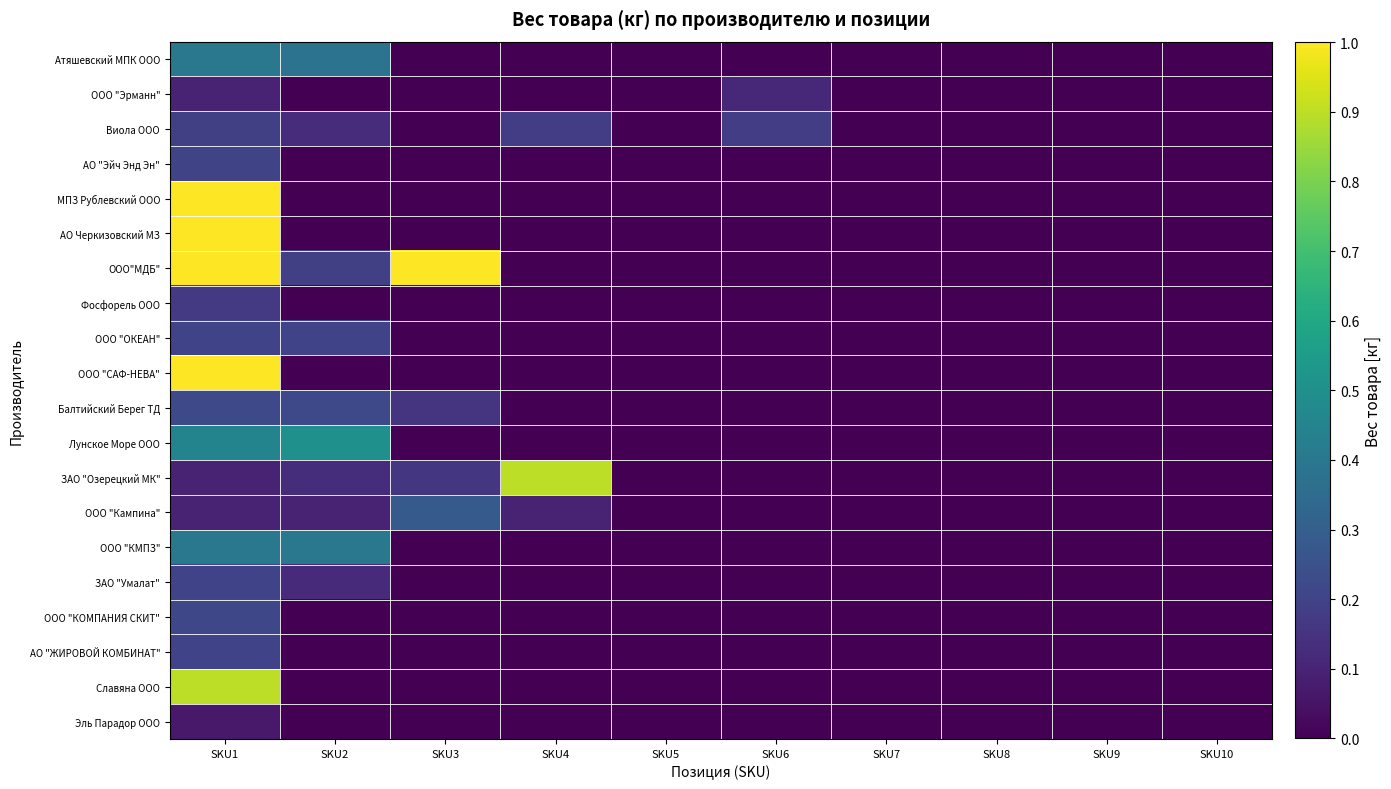

Reading right to left, extract all data points from this chart.

Атяшевский МПК ООО: SKU10=0.0	SKU9=0.0	SKU8=0.0	SKU7=0.0	SKU6=0.0	SKU5=0.0	SKU4=0.0	SKU3=0.0	SKU2=0.4	SKU1=0.4
ООО "Эрманн": SKU10=0.0	SKU9=0.0	SKU8=0.0	SKU7=0.0	SKU6=0.1	SKU5=0.0	SKU4=0.0	SKU3=0.0	SKU2=0.0	SKU1=0.1
Виола ООО: SKU10=0.0	SKU9=0.0	SKU8=0.0	SKU7=0.0	SKU6=0.2	SKU5=0.0	SKU4=0.2	SKU3=0.0	SKU2=0.1	SKU1=0.2
АО "Эйч Энд Эн": SKU10=0.0	SKU9=0.0	SKU8=0.0	SKU7=0.0	SKU6=0.0	SKU5=0.0	SKU4=0.0	SKU3=0.0	SKU2=0.0	SKU1=0.2
МПЗ Рублевский ООО: SKU10=0.0	SKU9=0.0	SKU8=0.0	SKU7=0.0	SKU6=0.0	SKU5=0.0	SKU4=0.0	SKU3=0.0	SKU2=0.0	SKU1=1.0
АО Черкизовский МЗ: SKU10=0.0	SKU9=0.0	SKU8=0.0	SKU7=0.0	SKU6=0.0	SKU5=0.0	SKU4=0.0	SKU3=0.0	SKU2=0.0	SKU1=1.0
ООО"МДБ": SKU10=0.0	SKU9=0.0	SKU8=0.0	SKU7=0.0	SKU6=0.0	SKU5=0.0	SKU4=0.0	SKU3=1.0	SKU2=0.2	SKU1=1.0
Фосфорель ООО: SKU10=0.0	SKU9=0.0	SKU8=0.0	SKU7=0.0	SKU6=0.0	SKU5=0.0	SKU4=0.0	SKU3=0.0	SKU2=0.0	SKU1=0.2
ООО "ОКЕАН": SKU10=0.0	SKU9=0.0	SKU8=0.0	SKU7=0.0	SKU6=0.0	SKU5=0.0	SKU4=0.0	SKU3=0.0	SKU2=0.2	SKU1=0.2
ООО "САФ-НЕВА": SKU10=0.0	SKU9=0.0	SKU8=0.0	SKU7=0.0	SKU6=0.0	SKU5=0.0	SKU4=0.0	SKU3=0.0	SKU2=0.0	SKU1=1.0
Балтийский Берег ТД: SKU10=0.0	SKU9=0.0	SKU8=0.0	SKU7=0.0	SKU6=0.0	SKU5=0.0	SKU4=0.0	SKU3=0.1	SKU2=0.2	SKU1=0.2
Лунское Море ООО: SKU10=0.0	SKU9=0.0	SKU8=0.0	SKU7=0.0	SKU6=0.0	SKU5=0.0	SKU4=0.0	SKU3=0.0	SKU2=0.5	SKU1=0.5
ЗАО "Озерецкий МК": SKU10=0.0	SKU9=0.0	SKU8=0.0	SKU7=0.0	SKU6=0.0	SKU5=0.0	SKU4=0.9	SKU3=0.2	SKU2=0.1	SKU1=0.1
ООО "Кампина": SKU10=0.0	SKU9=0.0	SKU8=0.0	SKU7=0.0	SKU6=0.0	SKU5=0.0	SKU4=0.1	SKU3=0.3	SKU2=0.1	SKU1=0.1
ООО "КМПЗ": SKU10=0.0	SKU9=0.0	SKU8=0.0	SKU7=0.0	SKU6=0.0	SKU5=0.0	SKU4=0.0	SKU3=0.0	SKU2=0.4	SKU1=0.4
ЗАО "Умалат": SKU10=0.0	SKU9=0.0	SKU8=0.0	SKU7=0.0	SKU6=0.0	SKU5=0.0	SKU4=0.0	SKU3=0.0	SKU2=0.1	SKU1=0.2
ООО "КОМПАНИЯ СКИТ": SKU10=0.0	SKU9=0.0	SKU8=0.0	SKU7=0.0	SKU6=0.0	SKU5=0.0	SKU4=0.0	SKU3=0.0	SKU2=0.0	SKU1=0.2
АО "ЖИРОВОЙ КОМБИНАТ": SKU10=0.0	SKU9=0.0	SKU8=0.0	SKU7=0.0	SKU6=0.0	SKU5=0.0	SKU4=0.0	SKU3=0.0	SKU2=0.0	SKU1=0.2
Славяна ООО: SKU10=0.0	SKU9=0.0	SKU8=0.0	SKU7=0.0	SKU6=0.0	SKU5=0.0	SKU4=0.0	SKU3=0.0	SKU2=0.0	SKU1=0.9
Эль Парадор ООО: SKU10=0.0	SKU9=0.0	SKU8=0.0	SKU7=0.0	SKU6=0.0	SKU5=0.0	SKU4=0.0	SKU3=0.0	SKU2=0.0	SKU1=0.1